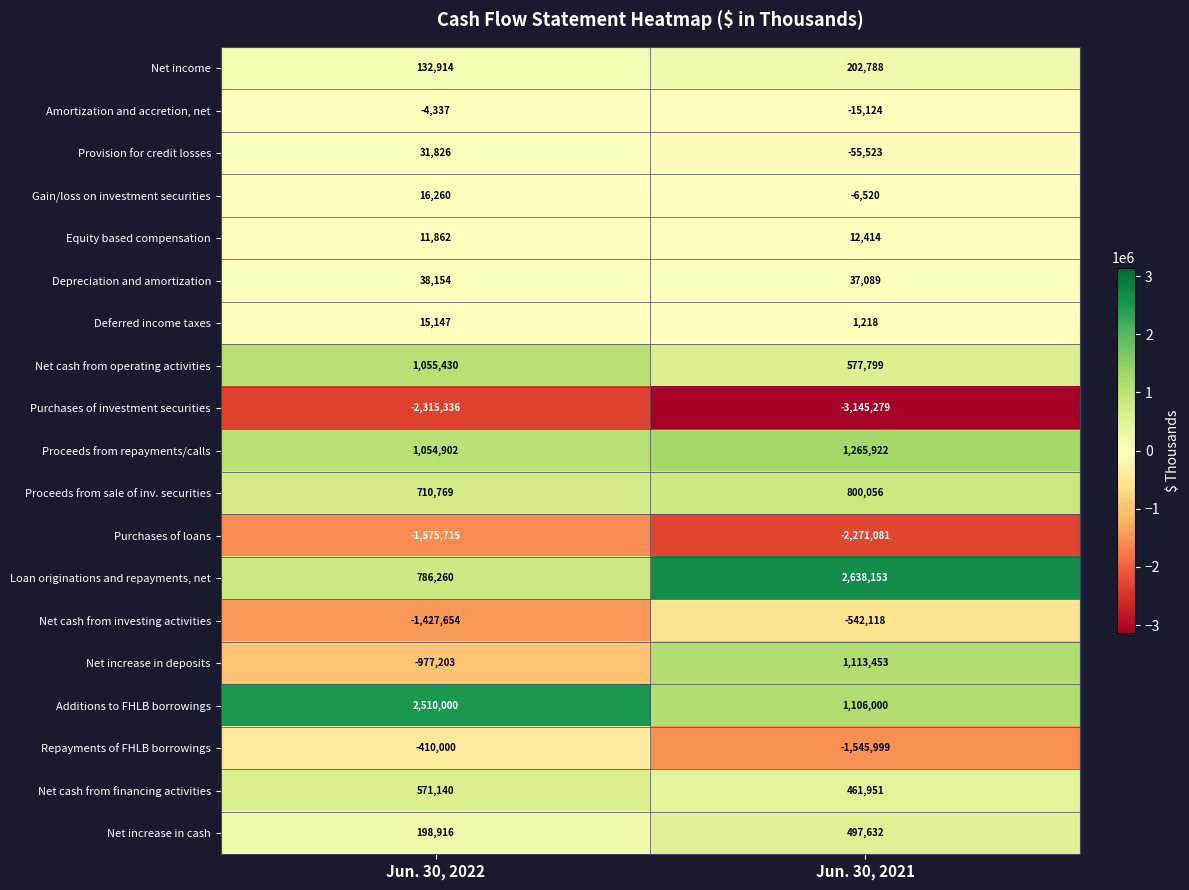

Between Jun. 30, 2022 and Jun. 30, 2021, which series saw the biggest shift?

Net increase in deposits